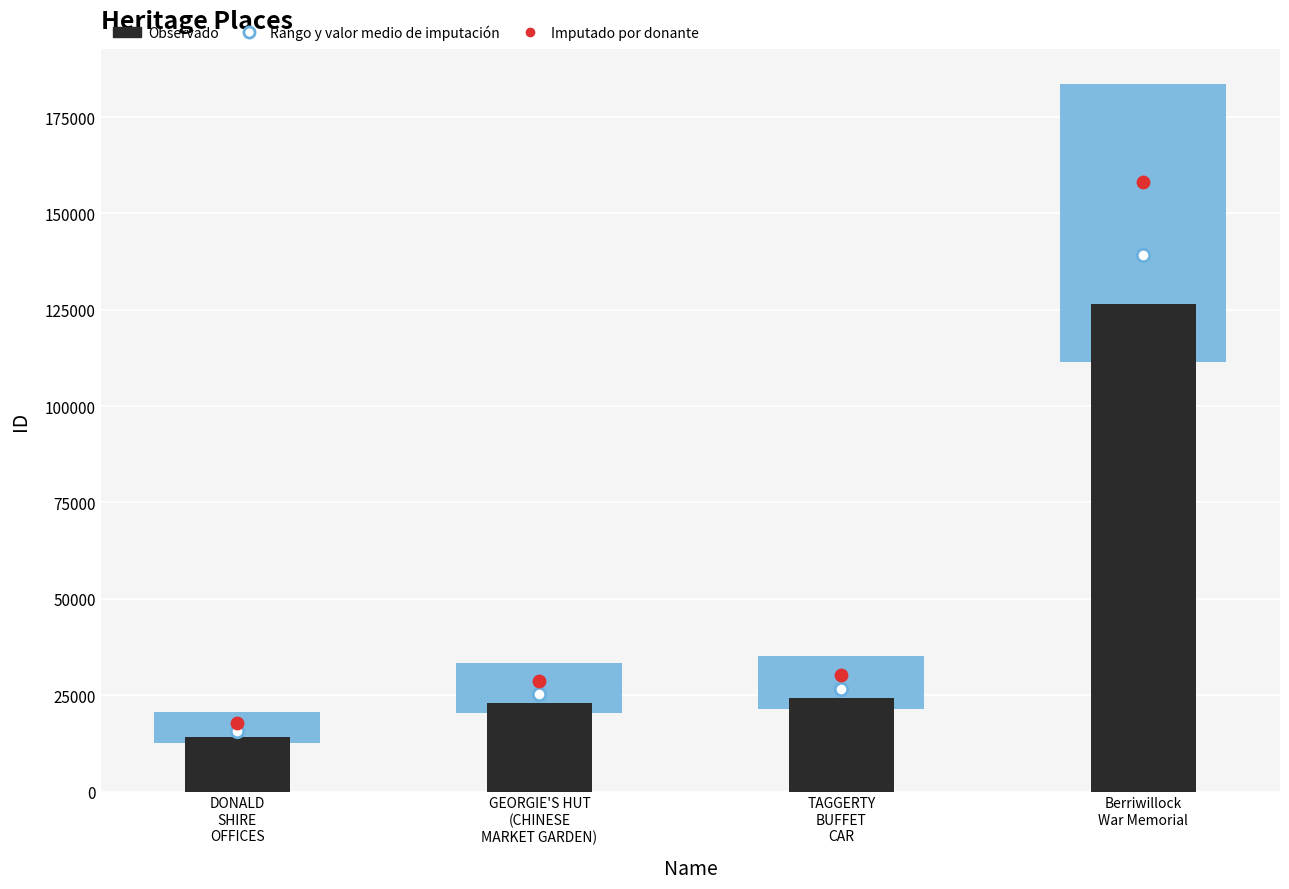

At which category is the sum across all series the highest?

Berriwillock
War Memorial